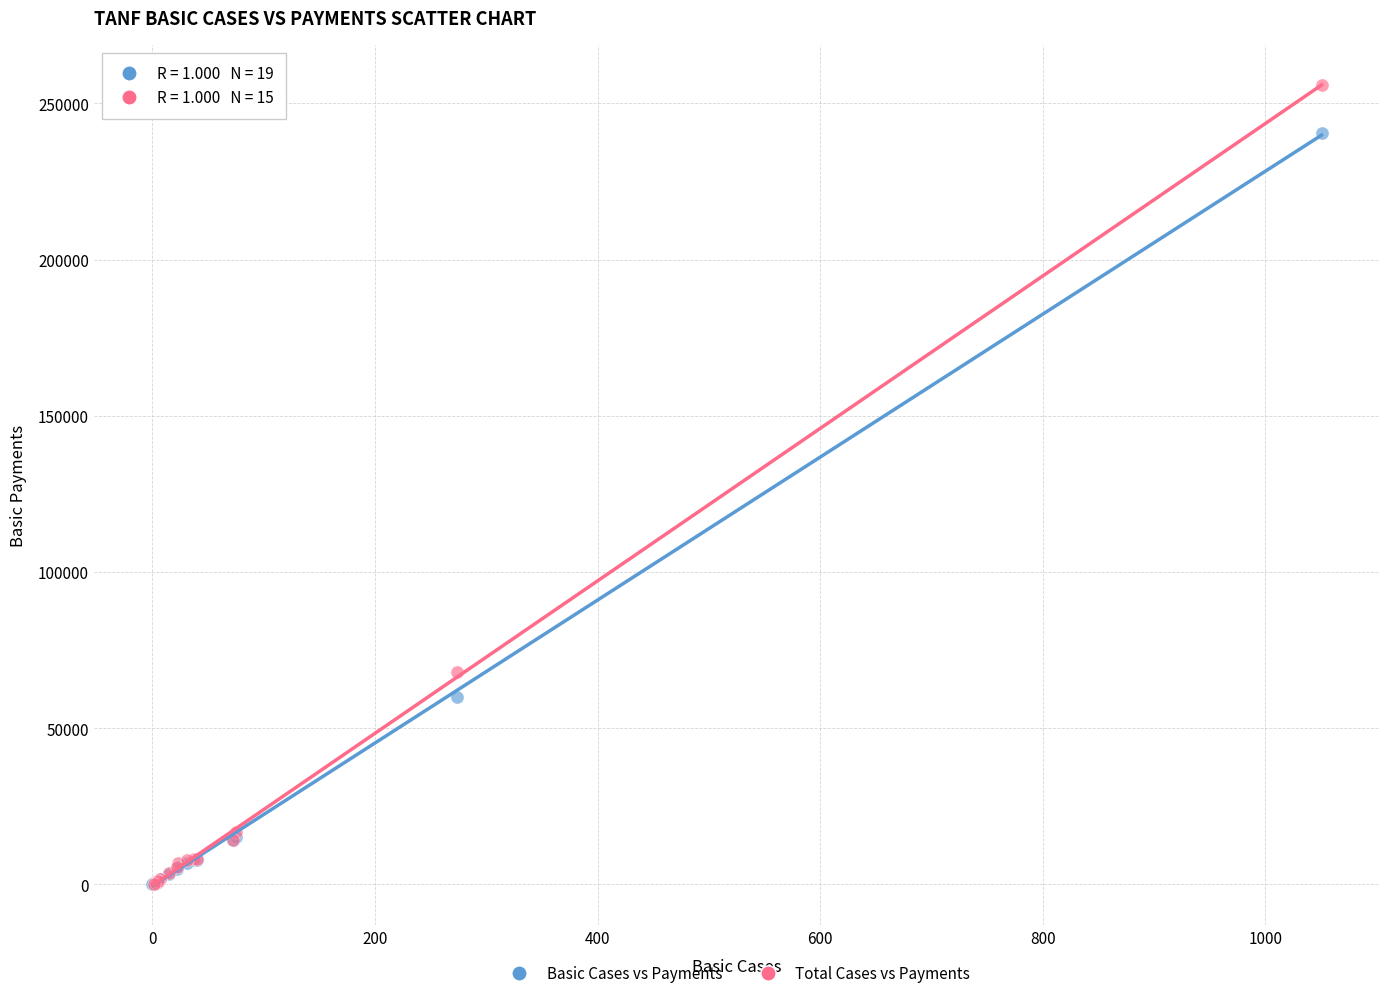

Which series has the widest spread of Y values?

Total Cases vs Payments